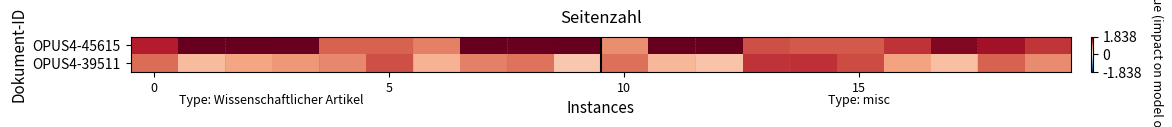

At which category is the sum across all series the highest?

7